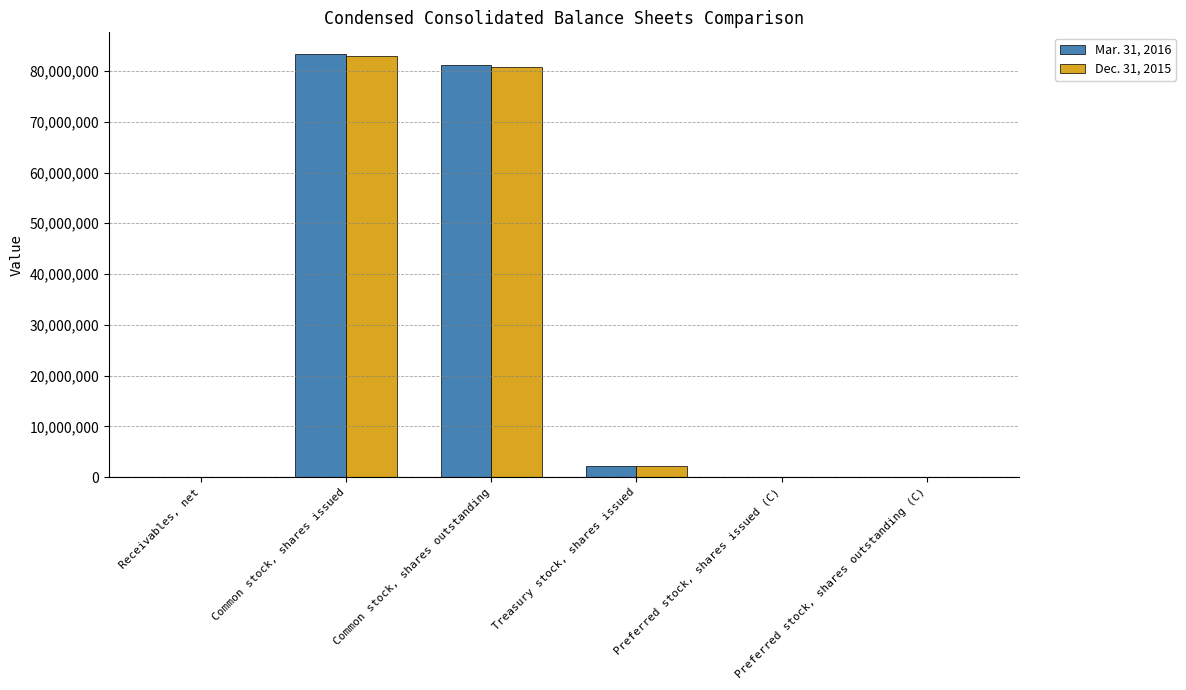

Is the value of Mar. 31, 2016 at Receivables, net greater than the value of Dec. 31, 2015 at Common stock, shares issued?

No